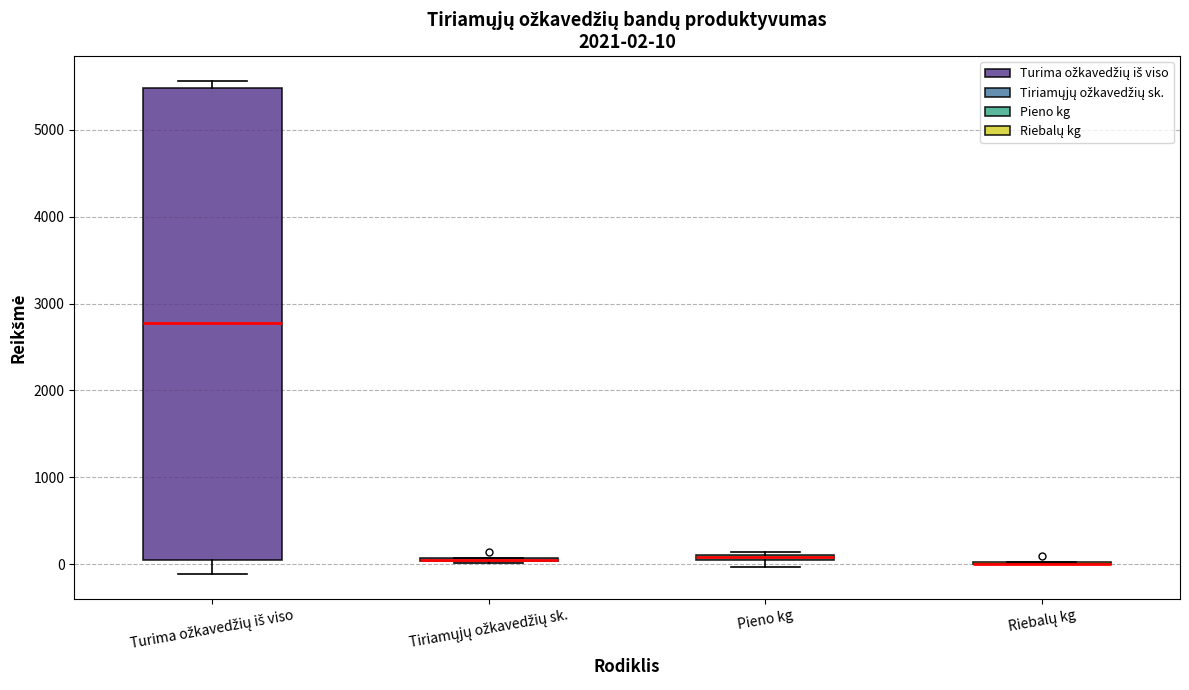

Which box is the tallest, from its lower edge to its upper edge?

Turima ožkavedžių iš viso